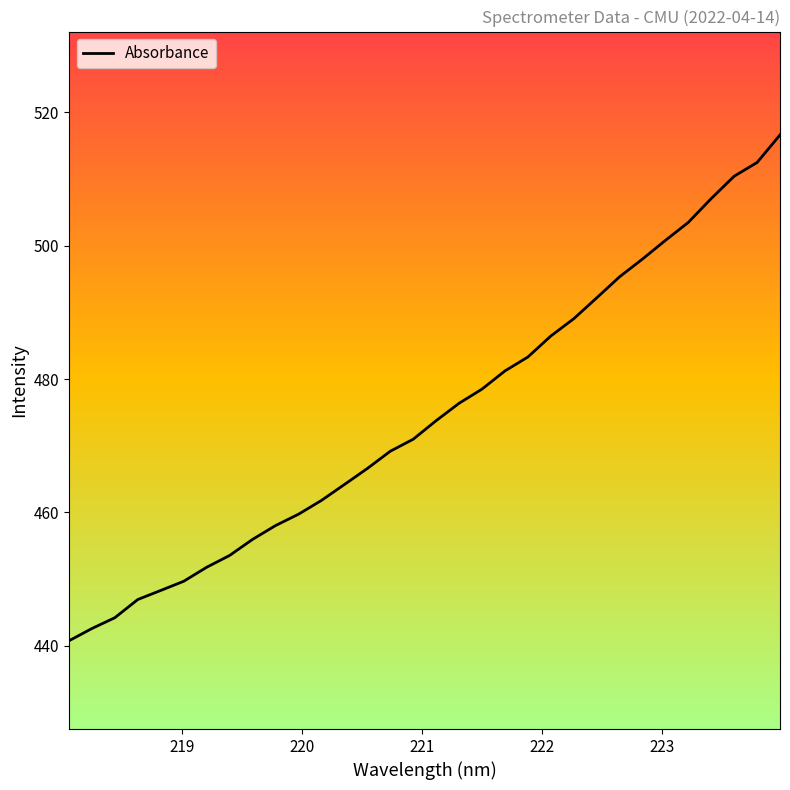

What is the difference between the maximum and minimum values?

75.8